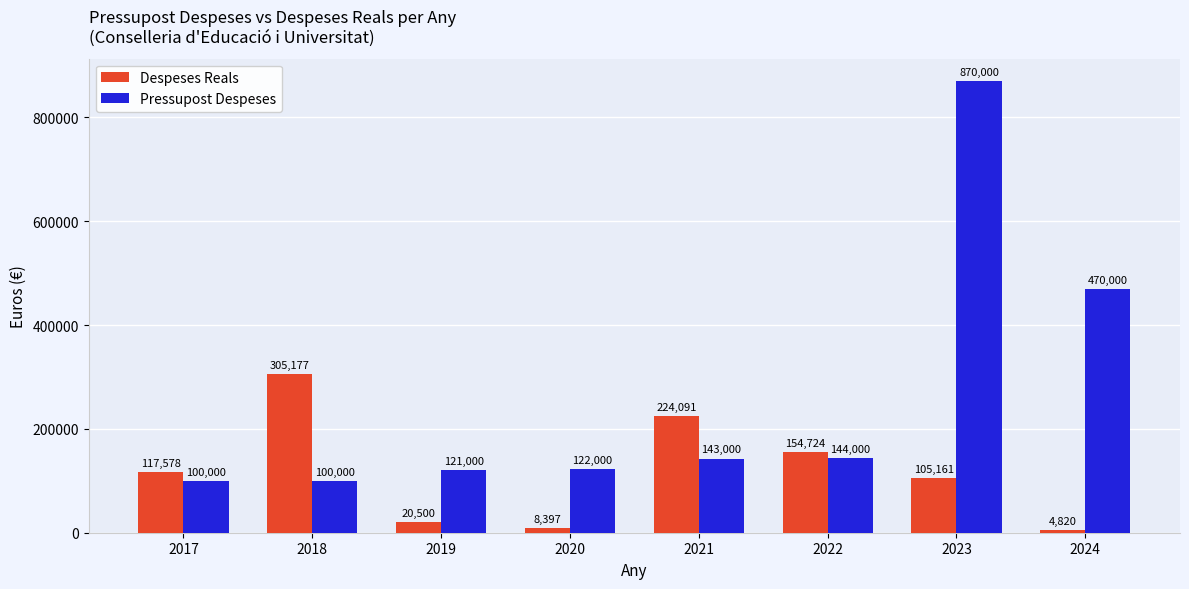

Where does the Despeses Reals series first go above 117577?

2017